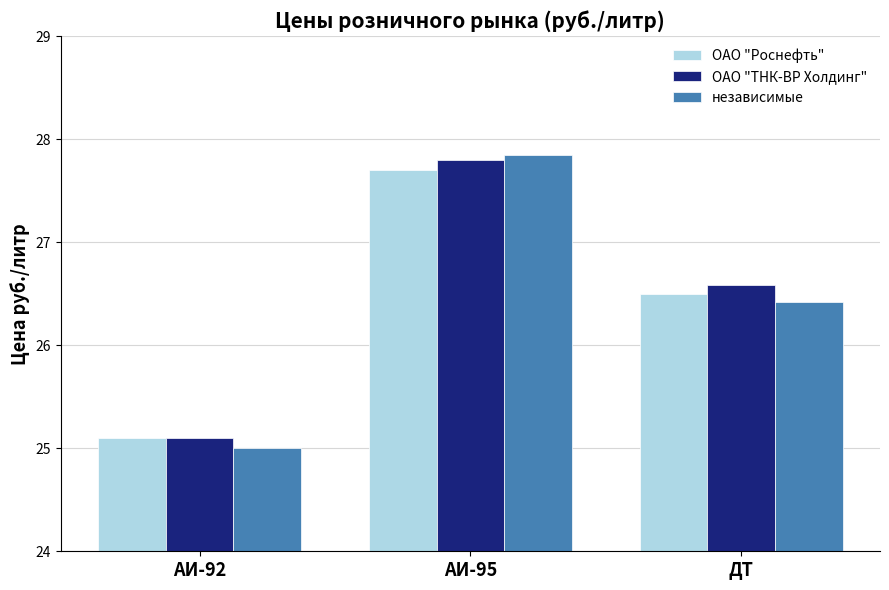

The value of независимые at АИ-92 is 25.0. True or false?

True